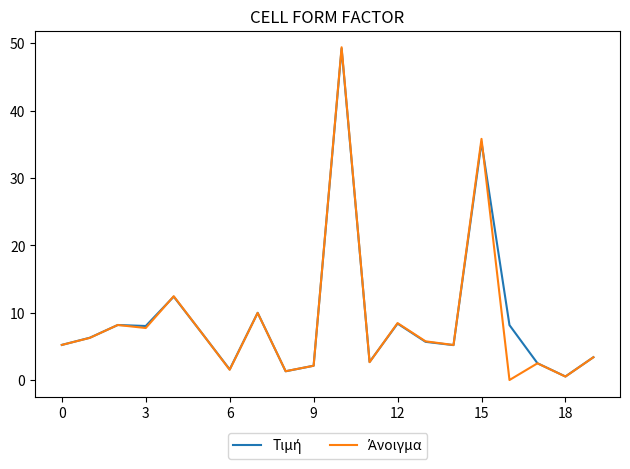

What is the maximum value shown in the chart?

49.4